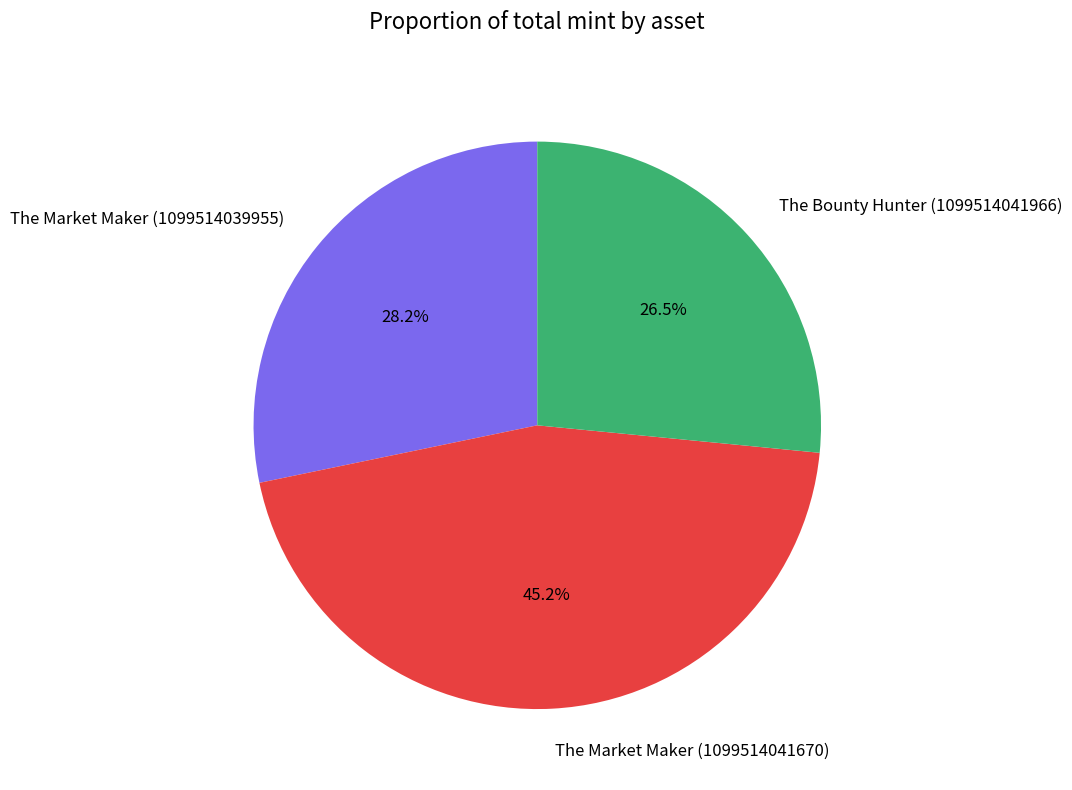

Which category has the biggest portion of the pie?

The Market Maker (1099514041670)